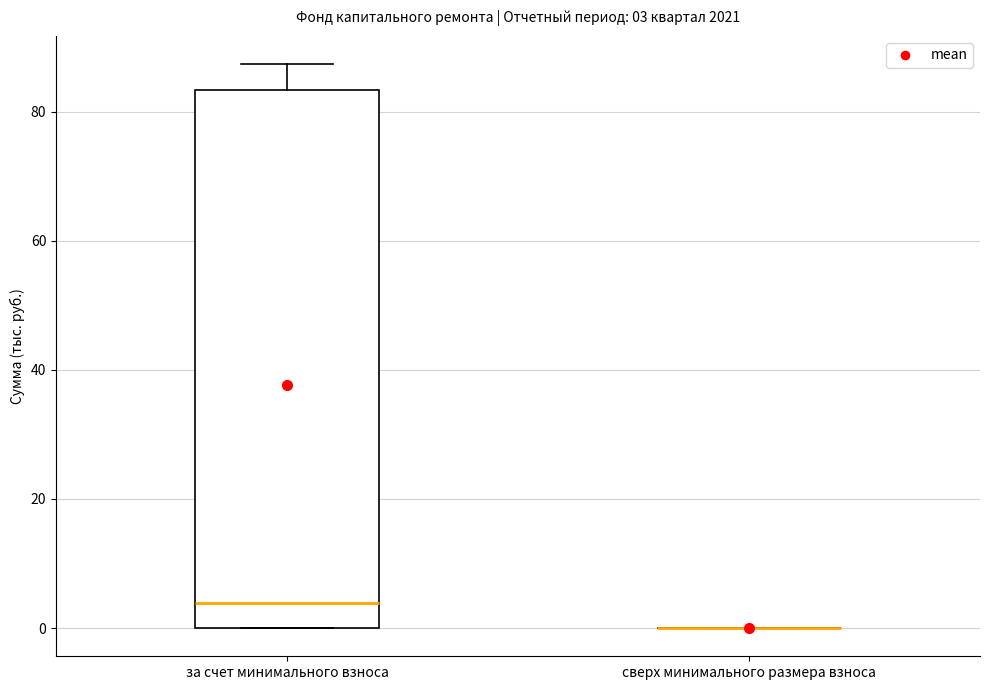

Comparing the boxes themselves (not the whiskers), which one is the tallest?

за счет минимального взноса